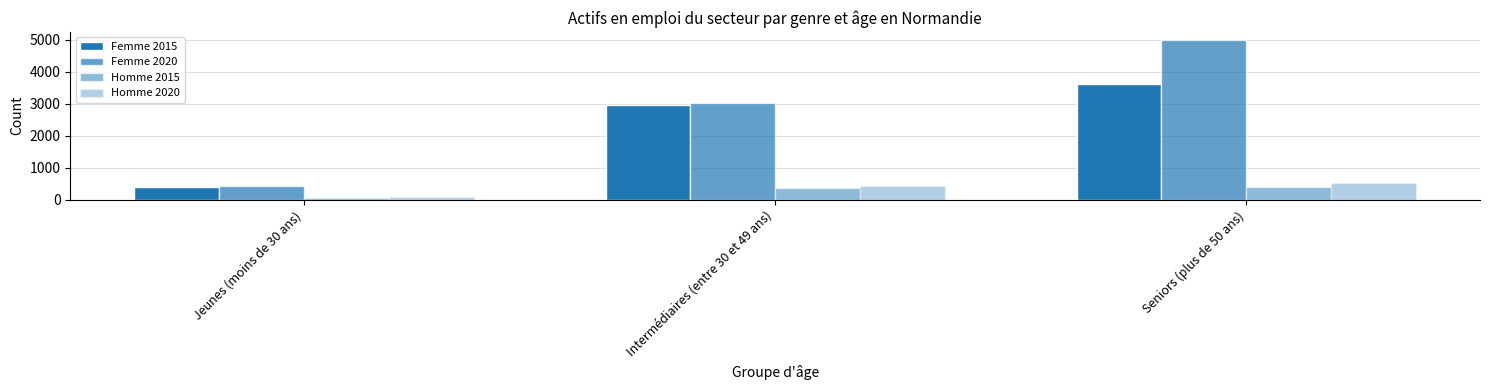

Between Intermédiaires (entre 30 et 49 ans) and Seniors (plus de 50 ans), which is larger?

Seniors (plus de 50 ans)